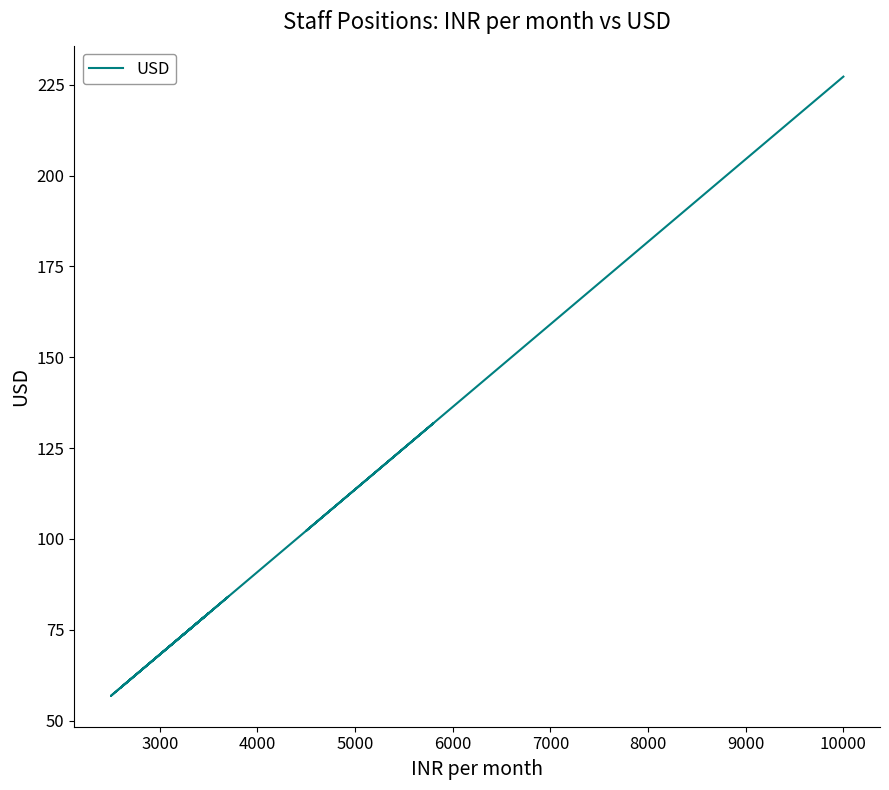

The chart shows a value of 115.8 at 7000. True or false?

False